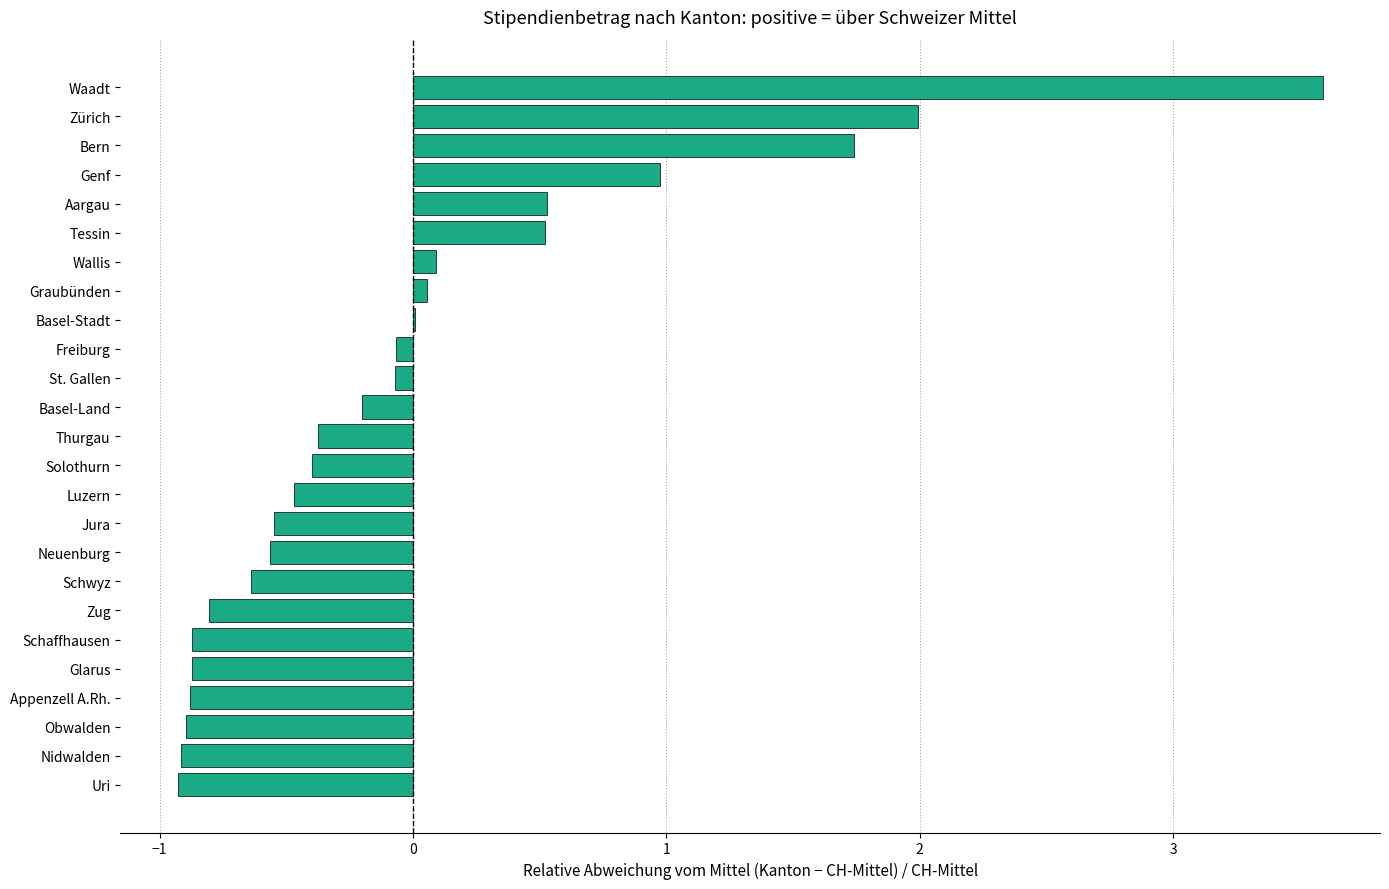

Which category has the highest value across all series?

Waadt